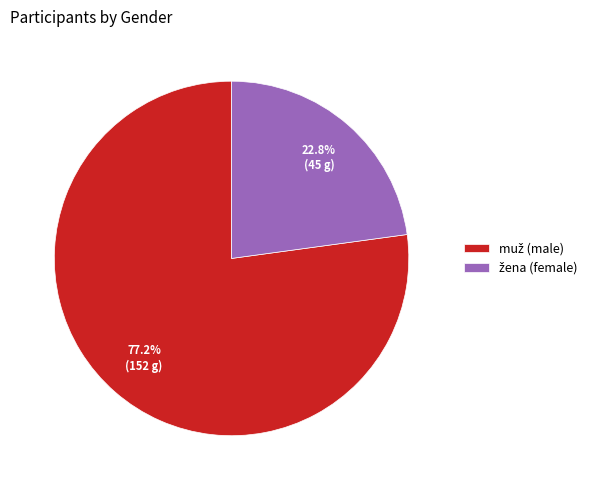

Does any single category account for the majority?

Yes